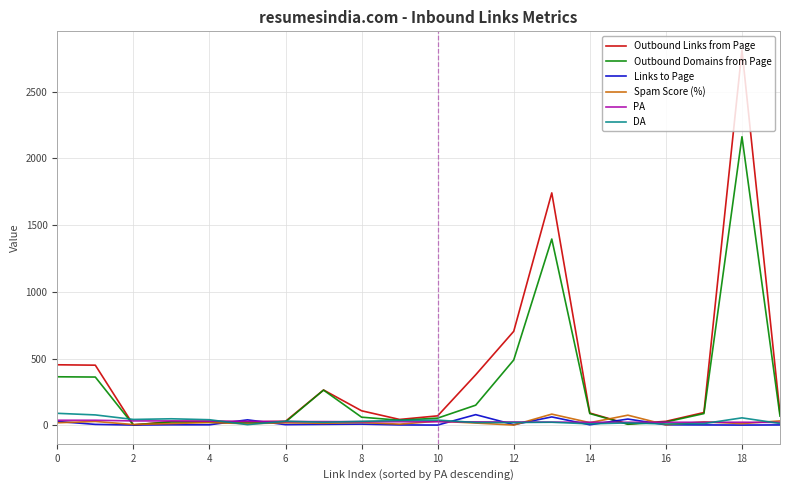

In Outbound Links from Page, how many points are lower than both neighbors (excluding endpoints)?

4